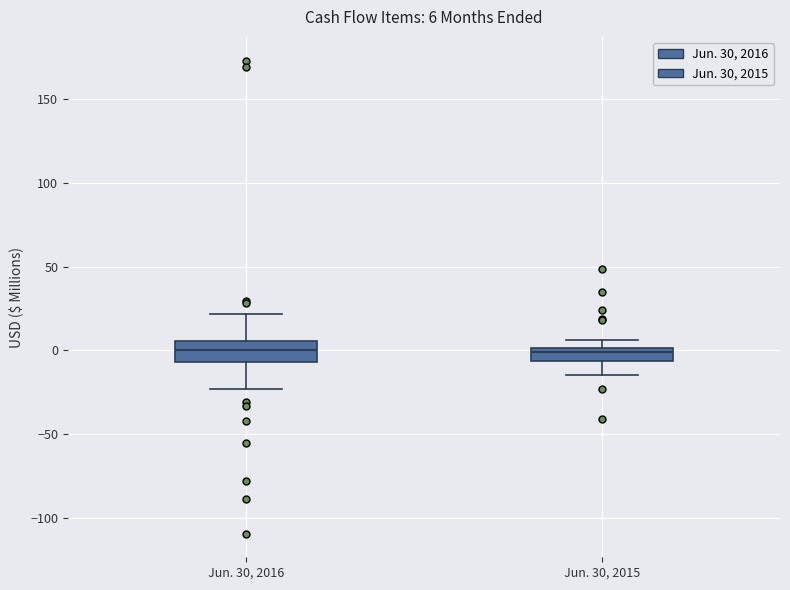

Comparing the boxes themselves (not the whiskers), which one is the tallest?

Jun. 30, 2016